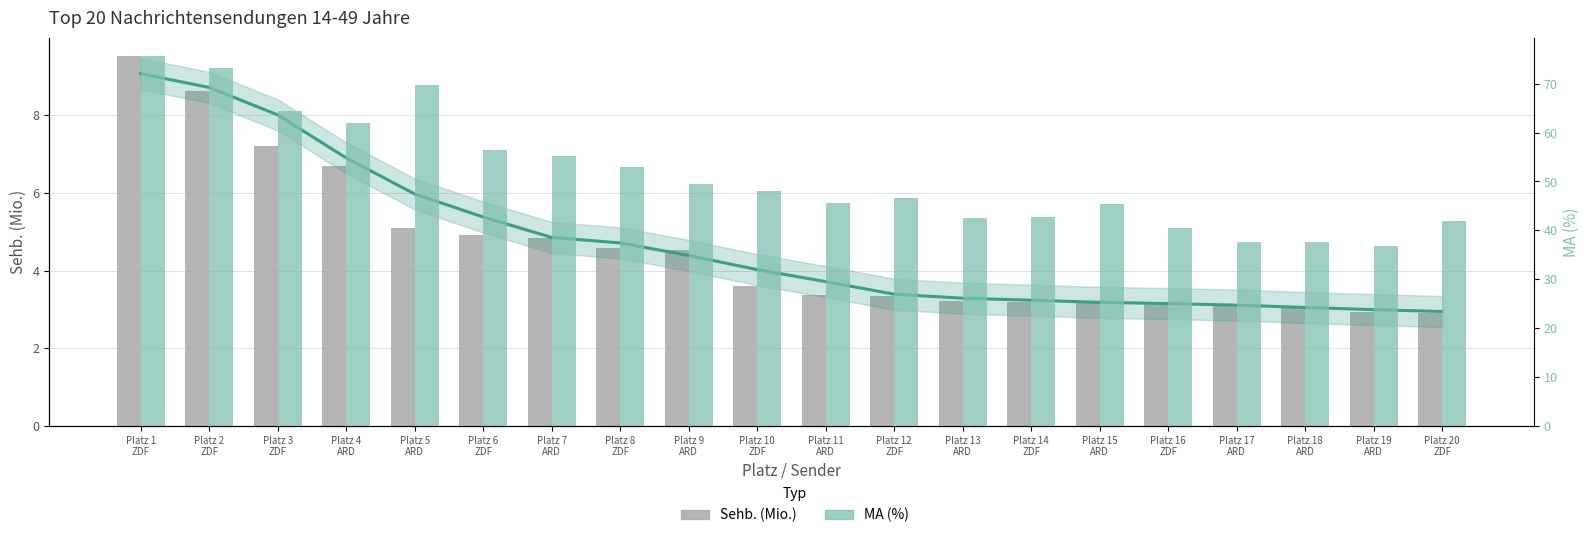

Rank the series at Platz 5
ARD from highest to lowest value.

MA (%), Sehb. (Mio.)